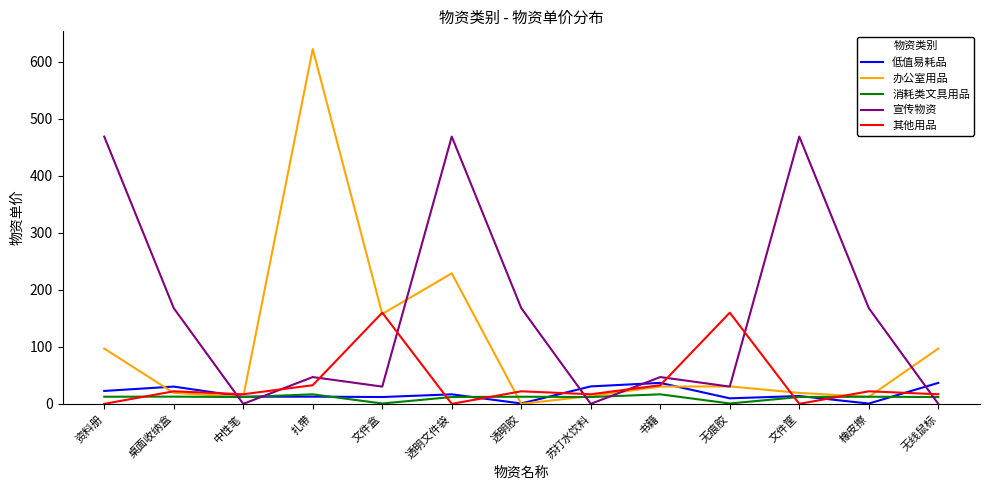

At which label does 办公室用品 reach its peak?

扎带